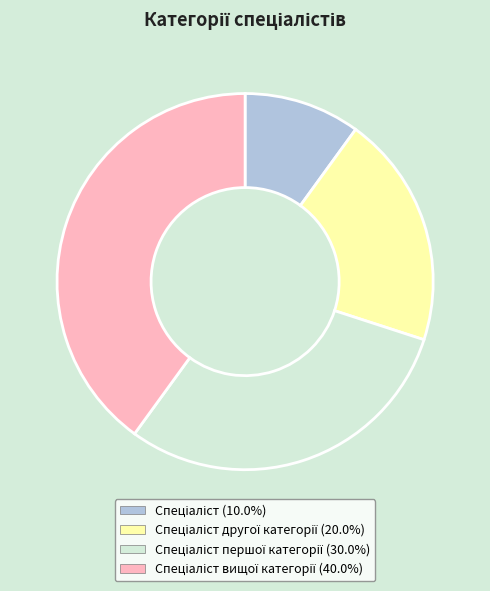

How many slices are in this pie chart?

4